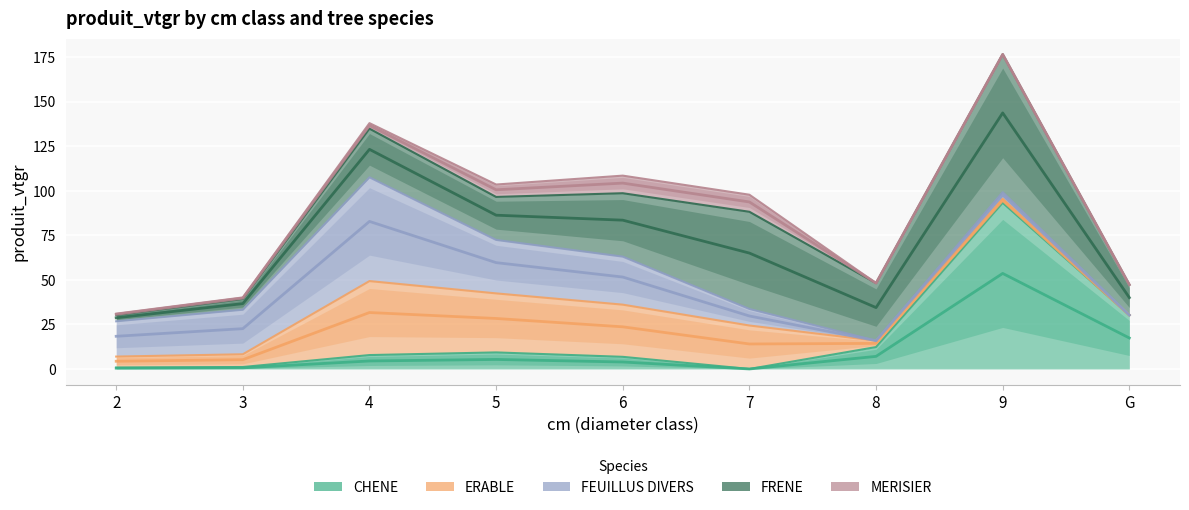

True or false: CHENE has a value of 16.6 at 8.

False